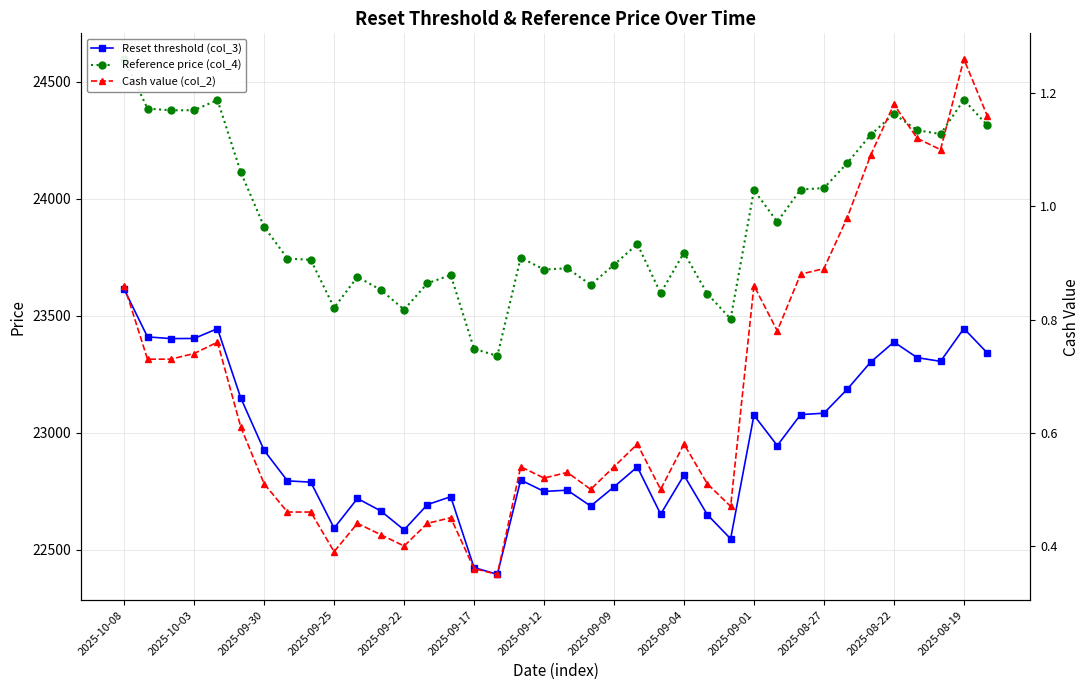

What are all the series names shown in the legend?

Reset threshold (col_3), Reference price (col_4), Cash value (col_2)